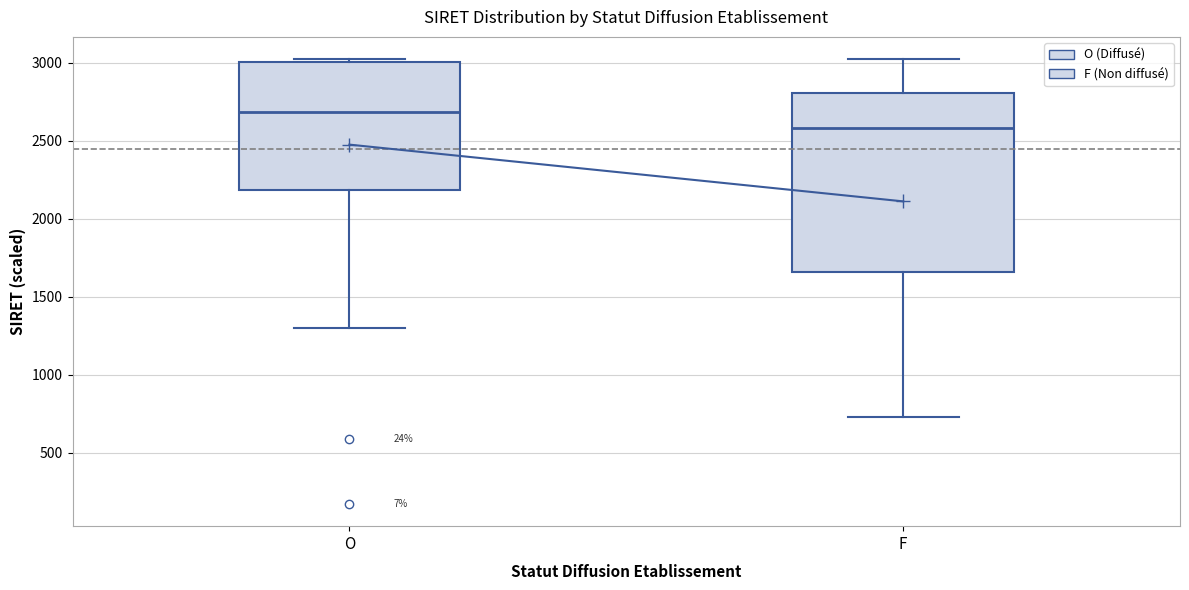

Where does the lower whisker of the box for O end on the y-axis? The values are not printed on the chart, so give them approximately, as read against the axis.

1300